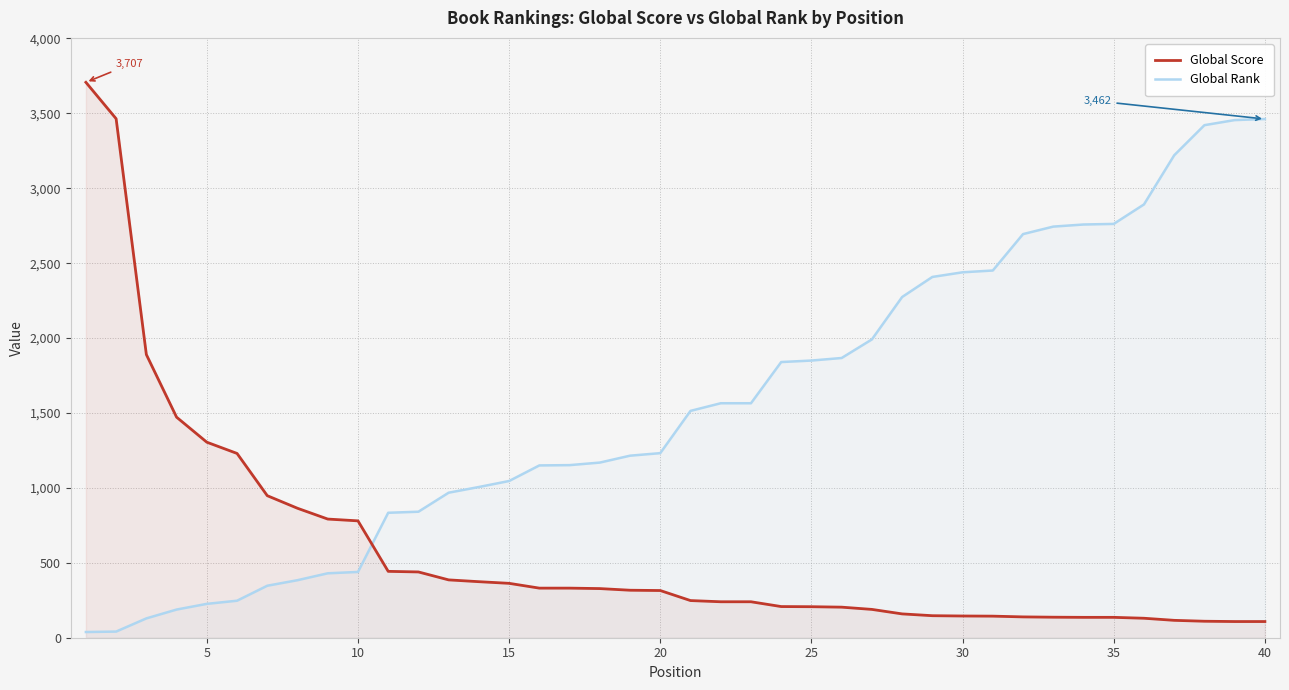

How many intersections are there between Global Score and Global Rank?

1